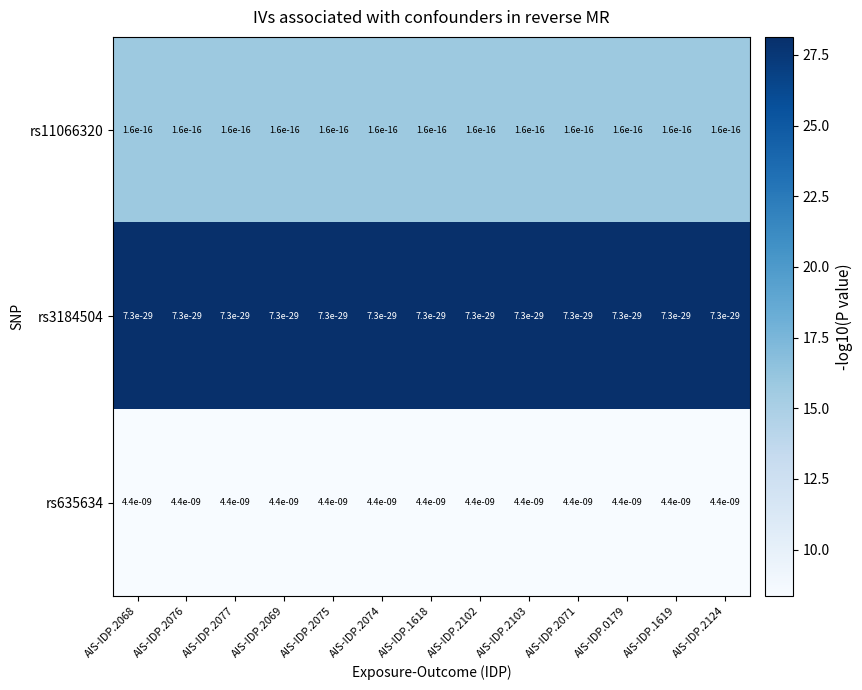

The rs3184504 series shows 0.0 at AIS-IDP.2102. True or false?

True